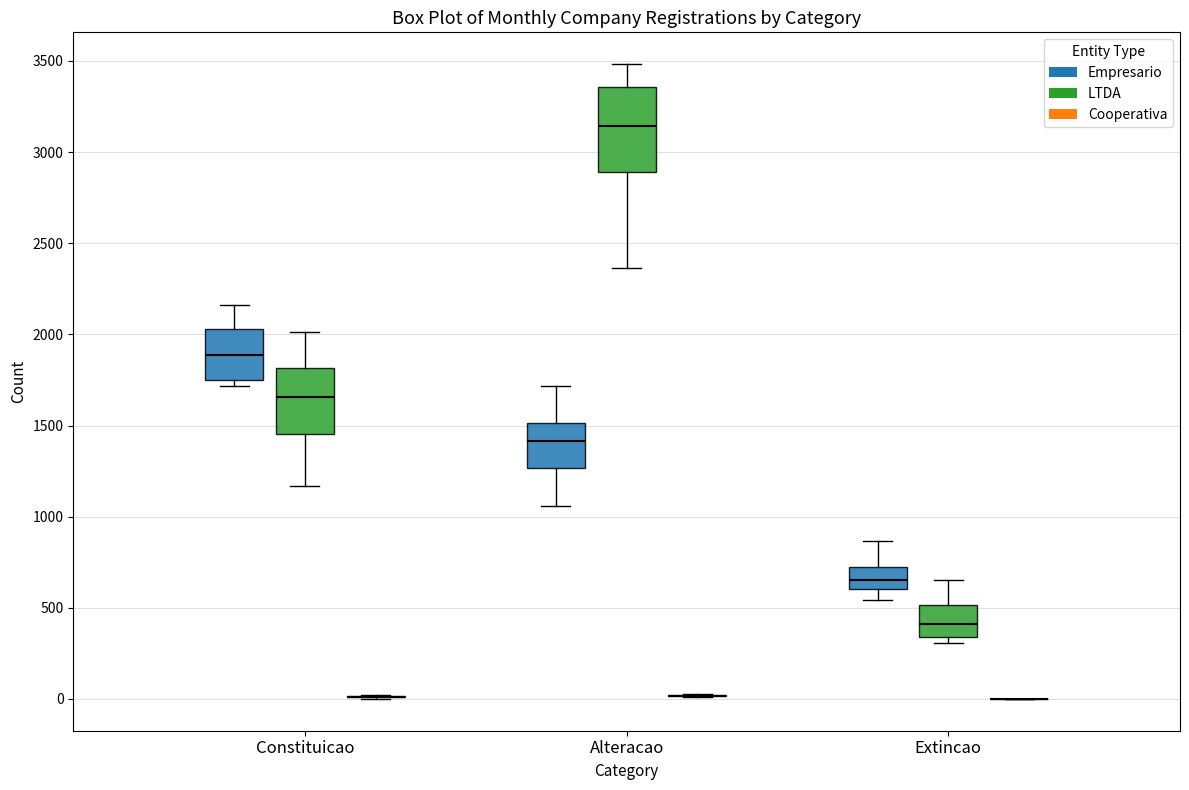

Reading left to right, transcribe this box plot: for each box, give where its median line is, the range the box spans, and where its two whiskers end, as read against the y-axis. The values are not printed on the chart, so give them approximately, as read against the axis.

Constituicao (Empresario): median 1900, box 1750 to 2050, whiskers 1700 to 2150
Constituicao (LTDA): median 1650, box 1450 to 1800, whiskers 1150 to 2000
Constituicao (Cooperativa): box collapsed to a line at 0, whiskers 0 to 0
Alteracao (Empresario): median 1400, box 1250 to 1500, whiskers 1050 to 1700
Alteracao (LTDA): median 3150, box 2900 to 3350, whiskers 2350 to 3500
Alteracao (Cooperativa): box collapsed to a line at 0, whiskers 0 to 50
Extincao (Empresario): median 650, box 600 to 700, whiskers 550 to 850
Extincao (LTDA): median 400, box 350 to 500, whiskers 300 to 650
Extincao (Cooperativa): box collapsed to a line at 0, whiskers 0 to 0